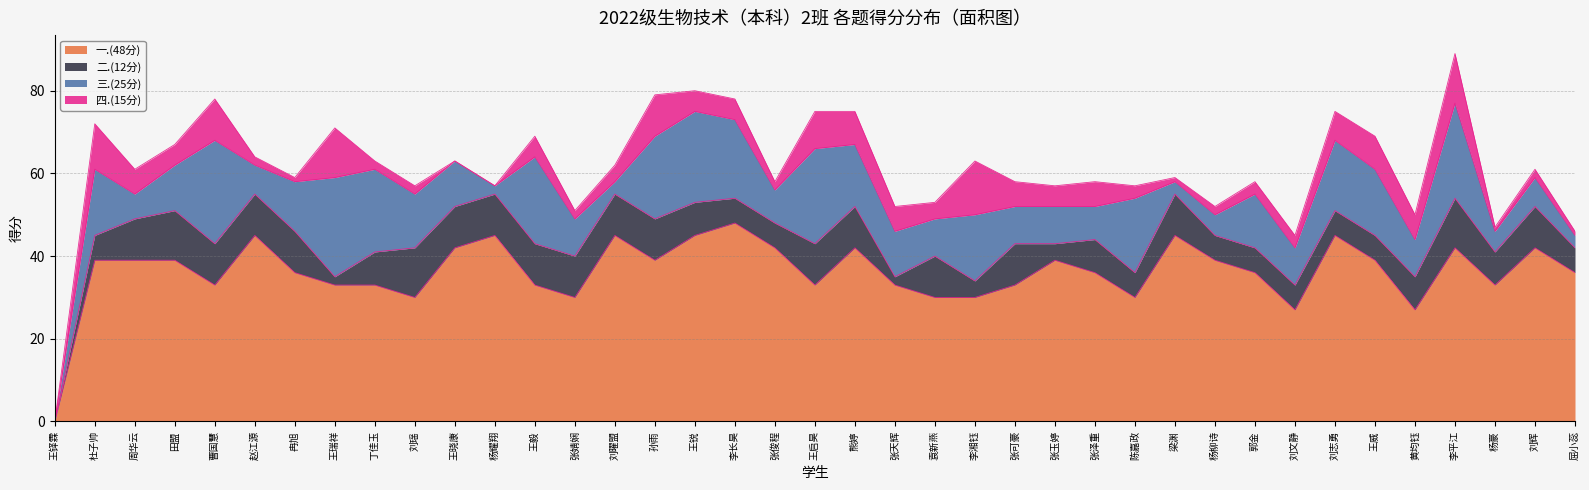

Reading right to left, extract all data points from this chart.

一.(48分): 屈小蕊=36	刘辉=42	杨豪=33	李平江=42	黄均钰=27	王威=39	刘志勇=45	刘文静=27	郭金=36	杨柳诗=39	梁渊=45	陈嘉政=30	张泽重=36	张玉婷=39	张可豪=33	李湘钰=30	袁新燕=30	张天辉=33	熊婷=42	王启昊=33	张俊程=42	李长昊=48	王锐=45	孙雨=39	刘曜盟=45	张婧娴=30	王毅=33	杨耀翔=45	王晓康=42	刘瑶=30	丁佳玉=33	王瑞祥=33	冉旭=36	赵江源=45	曹国慧=33	田盟=39	周华云=39	杜子帅=39	王铎霖=0
二.(12分): 屈小蕊=6	刘辉=10	杨豪=8	李平江=12	黄均钰=8	王威=6	刘志勇=6	刘文静=6	郭金=6	杨柳诗=6	梁渊=10	陈嘉政=6	张泽重=8	张玉婷=4	张可豪=10	李湘钰=4	袁新燕=10	张天辉=2	熊婷=10	王启昊=10	张俊程=6	李长昊=6	王锐=8	孙雨=10	刘曜盟=10	张婧娴=10	王毅=10	杨耀翔=10	王晓康=10	刘瑶=12	丁佳玉=8	王瑞祥=2	冉旭=10	赵江源=10	曹国慧=10	田盟=12	周华云=10	杜子帅=6	王铎霖=0
三.(25分): 屈小蕊=3	刘辉=7	杨豪=5	李平江=23	黄均钰=9	王威=16	刘志勇=17	刘文静=9	郭金=13	杨柳诗=5	梁渊=3	陈嘉政=18	张泽重=8	张玉婷=9	张可豪=9	李湘钰=16	袁新燕=9	张天辉=11	熊婷=15	王启昊=23	张俊程=8	李长昊=19	王锐=22	孙雨=20	刘曜盟=3	张婧娴=9	王毅=21	杨耀翔=2	王晓康=11	刘瑶=13	丁佳玉=20	王瑞祥=24	冉旭=12	赵江源=7	曹国慧=25	田盟=11	周华云=6	杜子帅=16	王铎霖=0
四.(15分): 屈小蕊=1	刘辉=2	杨豪=1	李平江=12	黄均钰=6	王威=8	刘志勇=7	刘文静=3	郭金=3	杨柳诗=2	梁渊=1	陈嘉政=3	张泽重=6	张玉婷=5	张可豪=6	李湘钰=13	袁新燕=4	张天辉=6	熊婷=8	王启昊=9	张俊程=2	李长昊=5	王锐=5	孙雨=10	刘曜盟=4	张婧娴=2	王毅=5	杨耀翔=0	王晓康=0	刘瑶=2	丁佳玉=2	王瑞祥=12	冉旭=1	赵江源=2	曹国慧=10	田盟=5	周华云=6	杜子帅=11	王铎霖=0